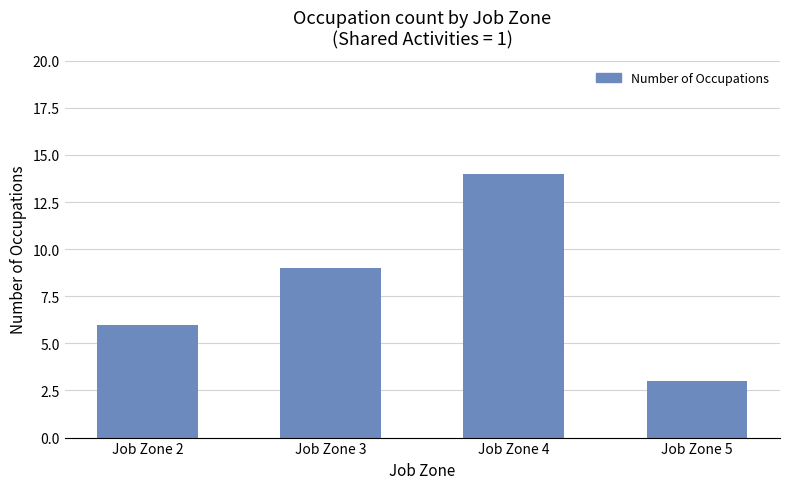

Reading right to left, list all the values displayed in this chart.

3	14	9	6